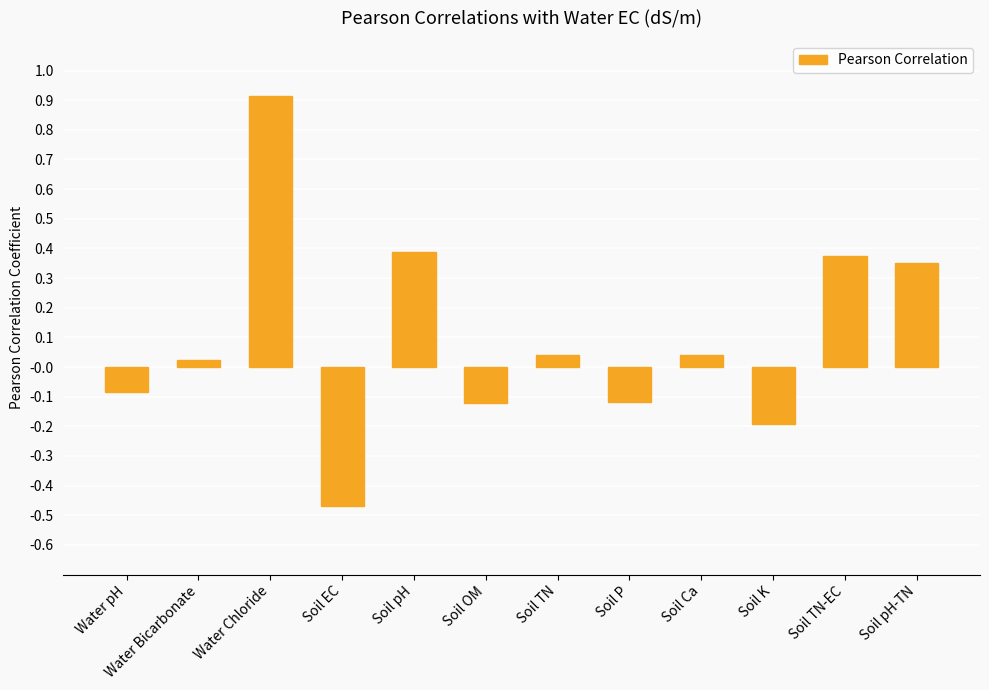

Which label corresponds to the largest value in the chart?

Water Chloride